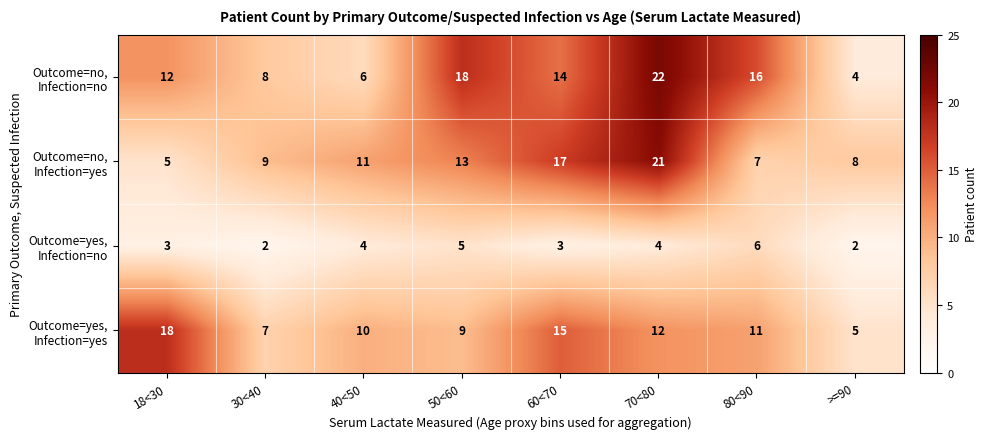

What is the spread (max minus min) of values at 70<80?

18